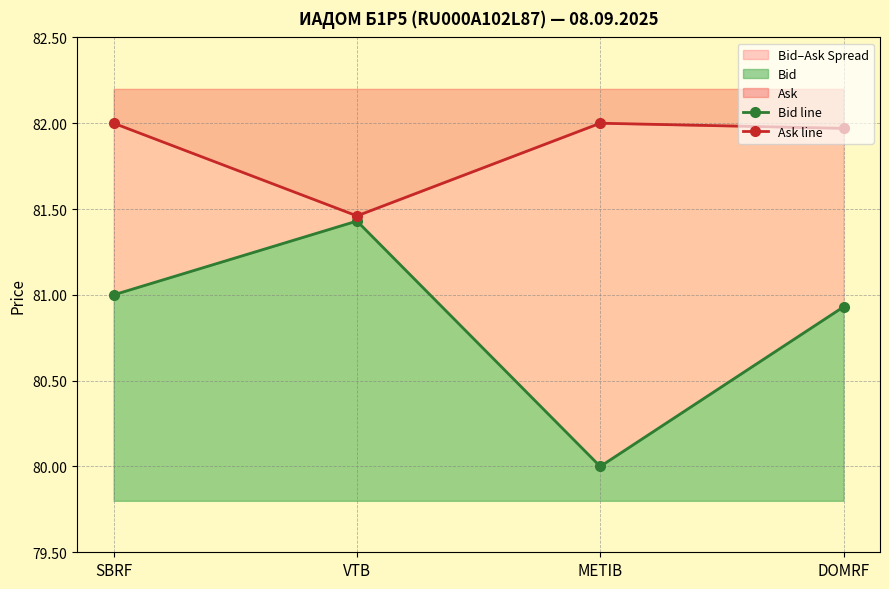

Which series has the widest spread of values?

Bid line